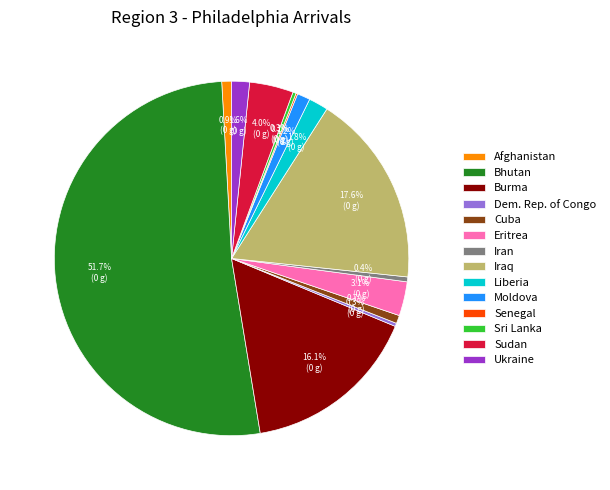

Combined, do Sudan and Iraq account for over 50%?

No